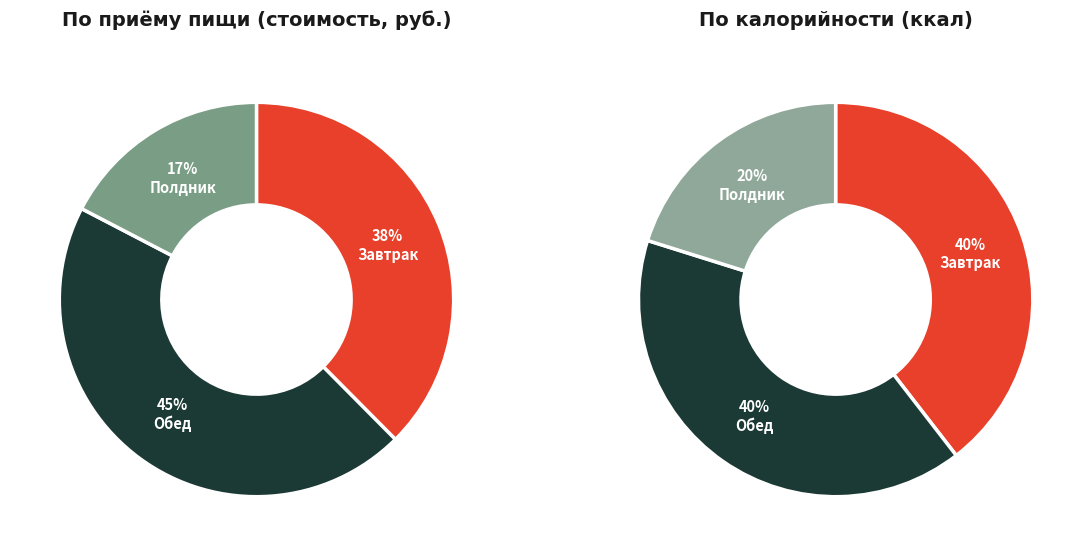

To the nearest percent, what portion does Полдник represent?

17%